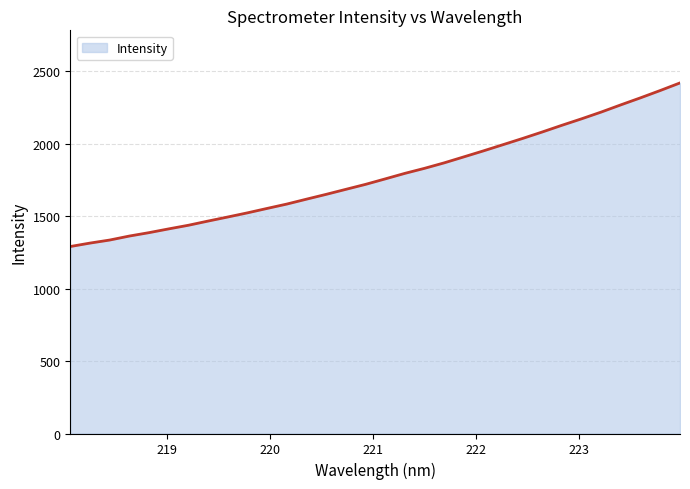

What is the greatest value displayed?

2418.3